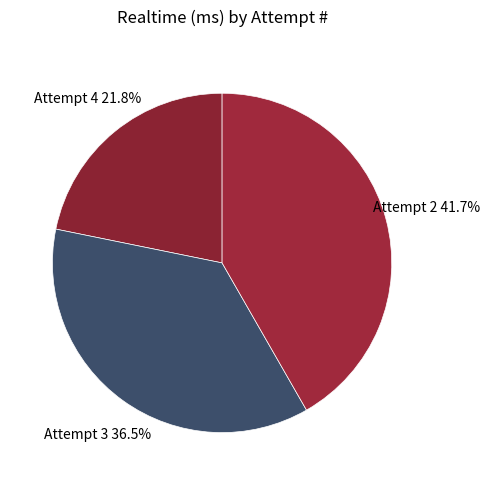

Count the number of slices in the pie.

3